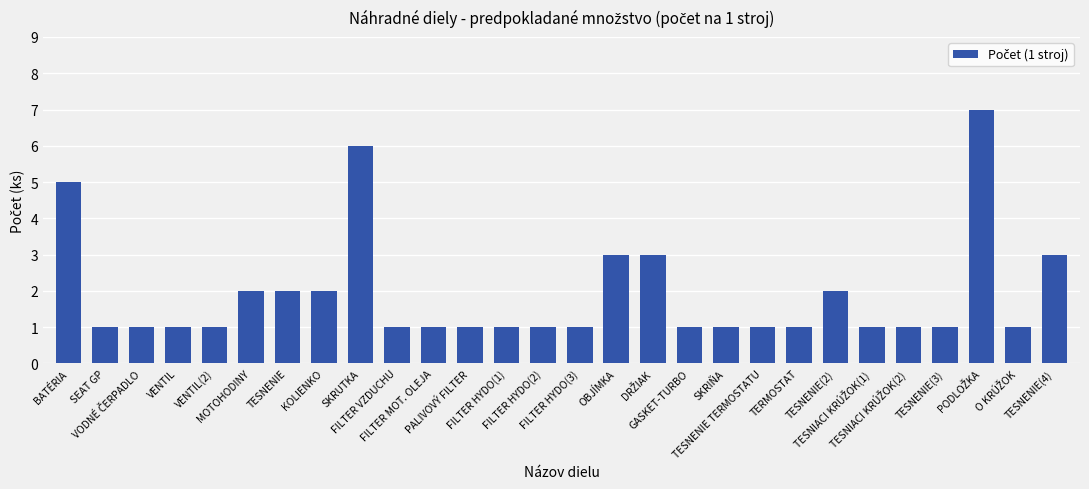

What is the difference between the maximum and second lowest values?

6